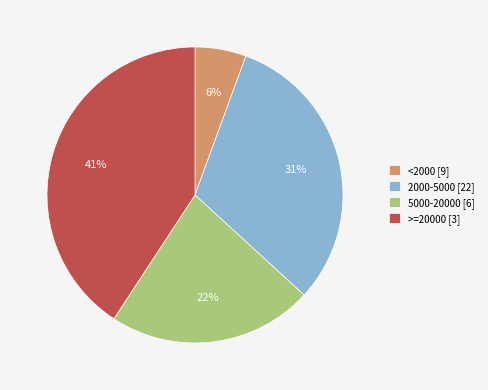

What percentage is the 5000-20000 [6] slice, to the nearest percent?

22%